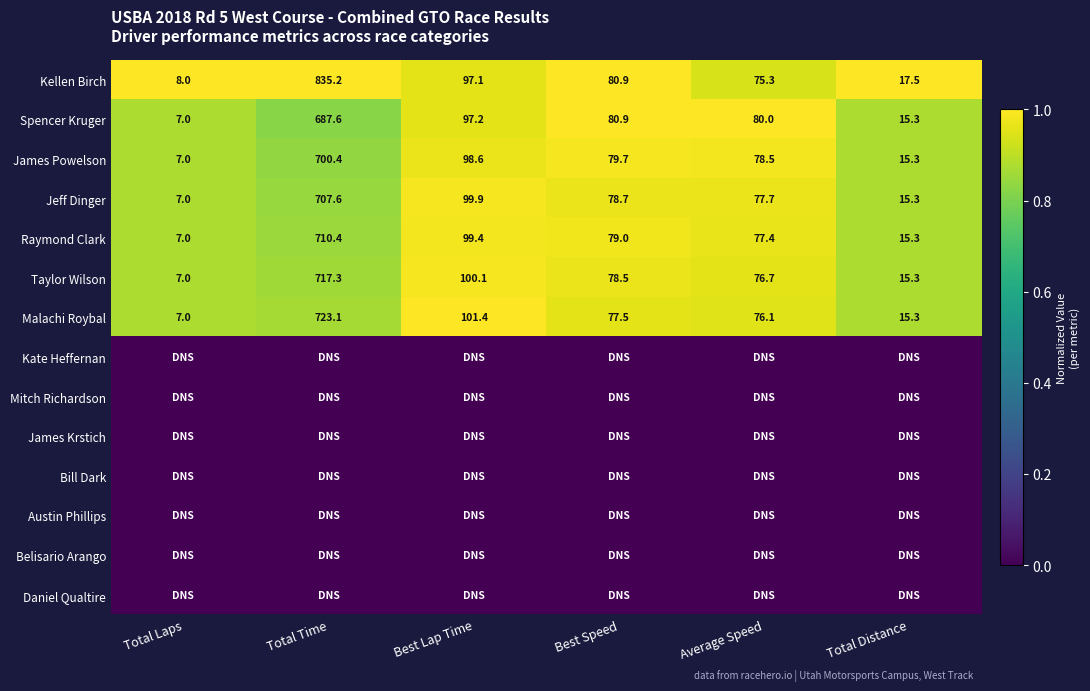

List the labels in order of Kellen Birch value, smallest first.

Total Laps, Total Distance, Average Speed, Best Speed, Best Lap Time, Total Time